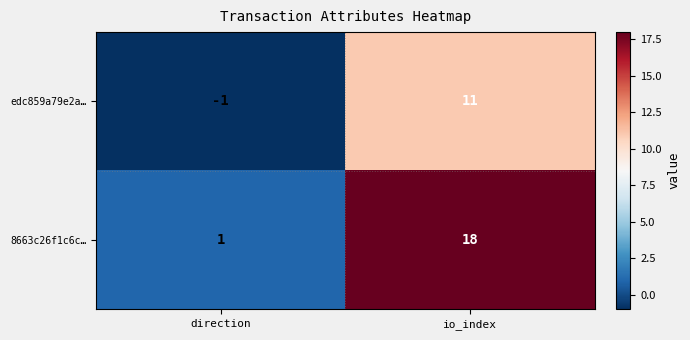

Which label corresponds to the smallest value in the chart?

direction